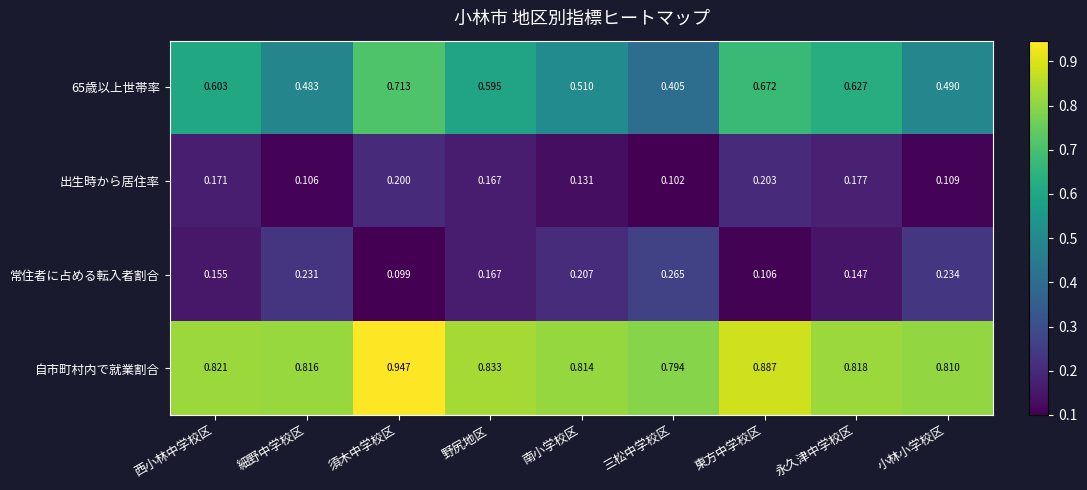

Between 須木中学校区 and 永久津中学校区, which series saw the biggest shift?

自市町村内で就業割合